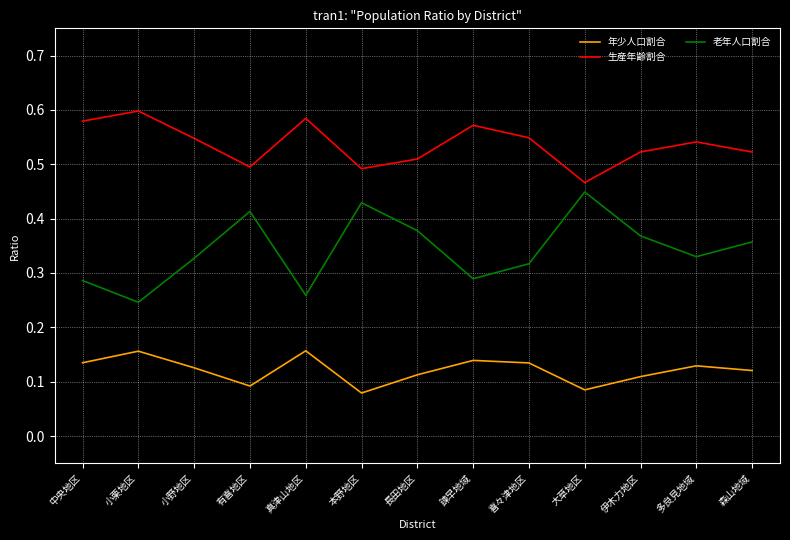

True or false: 生産年齢割合 and 年少人口割合 intersect in this chart.

False